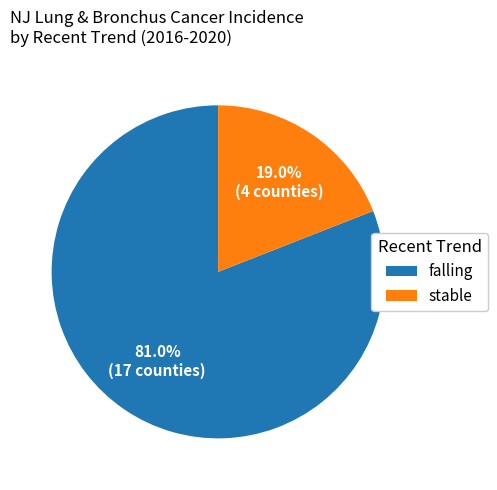

Which slice is the smallest?

stable